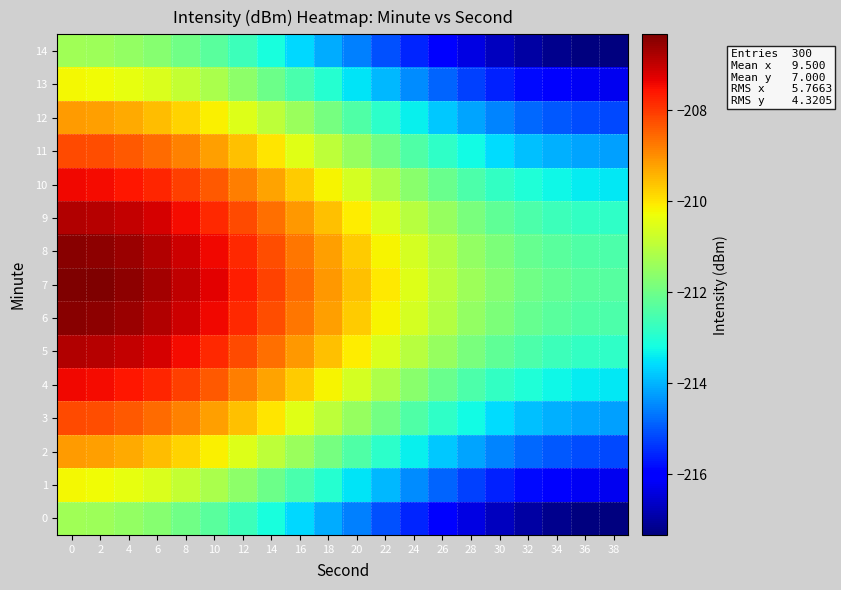

List the series in order of their peak value, highest first.

7, 6, 8, 5, 9, 10, 4, 3, 11, 2, 12, 1, 13, 0, 14